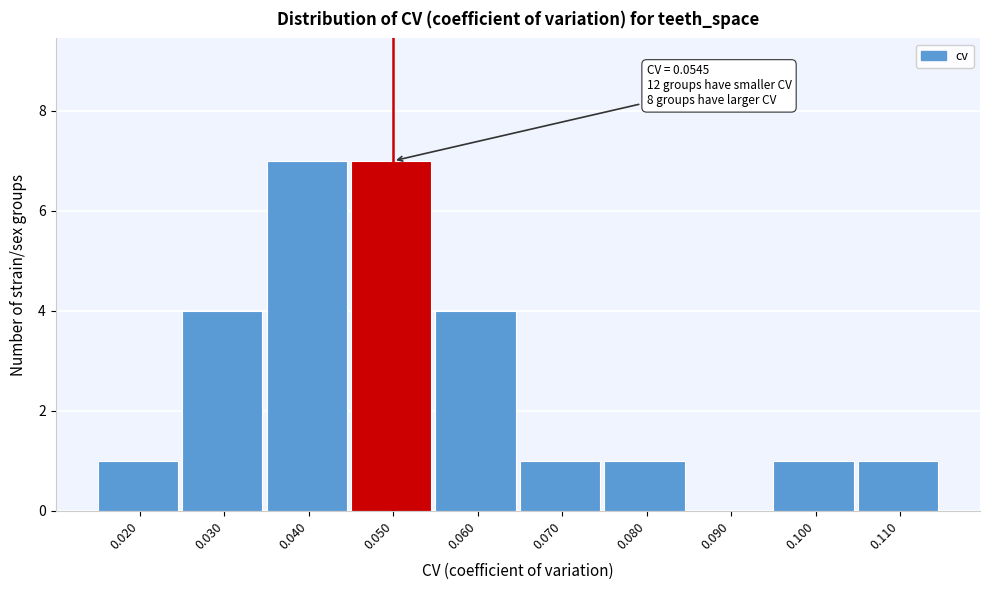

Reading left to right, list all the values displayed in this chart.

0.020=1	0.030=4	0.040=7	0.050=7	0.060=4	0.070=1	0.080=1	0.090=0	0.100=1	0.110=1